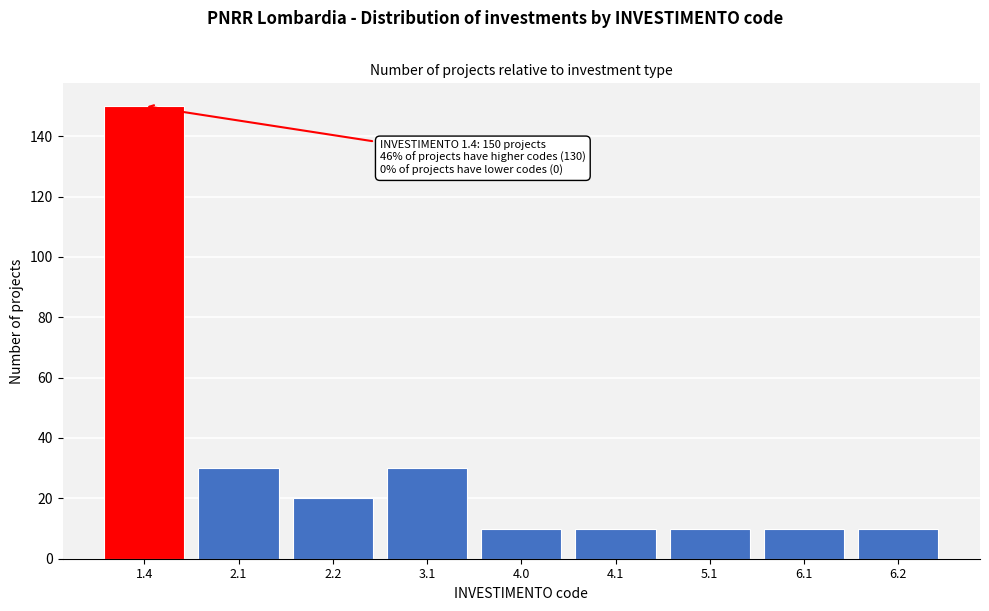

Reading left to right, transcribe all the data shown in this chart.

150	30	20	30	10	10	10	10	10